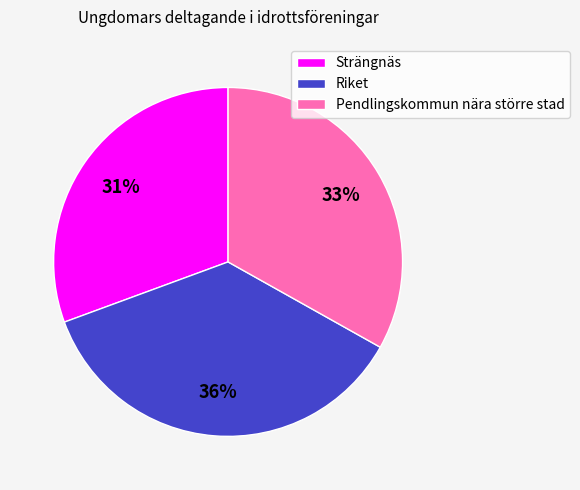

To the nearest percent, what percentage of the pie is Strängnäs?

31%